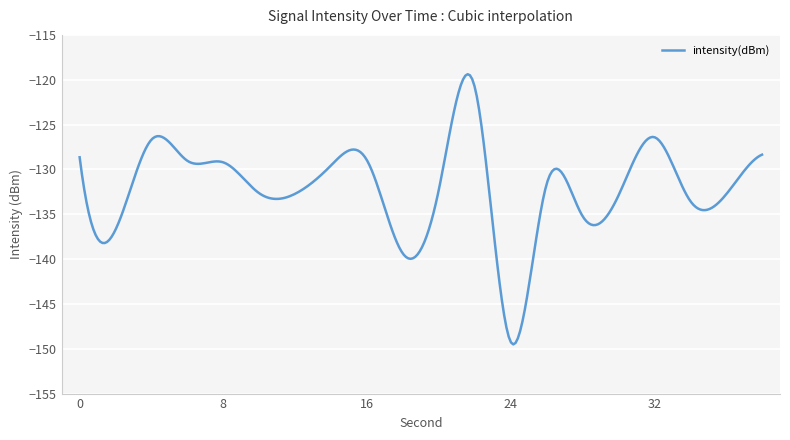

Count the number of data series in this chart.

1